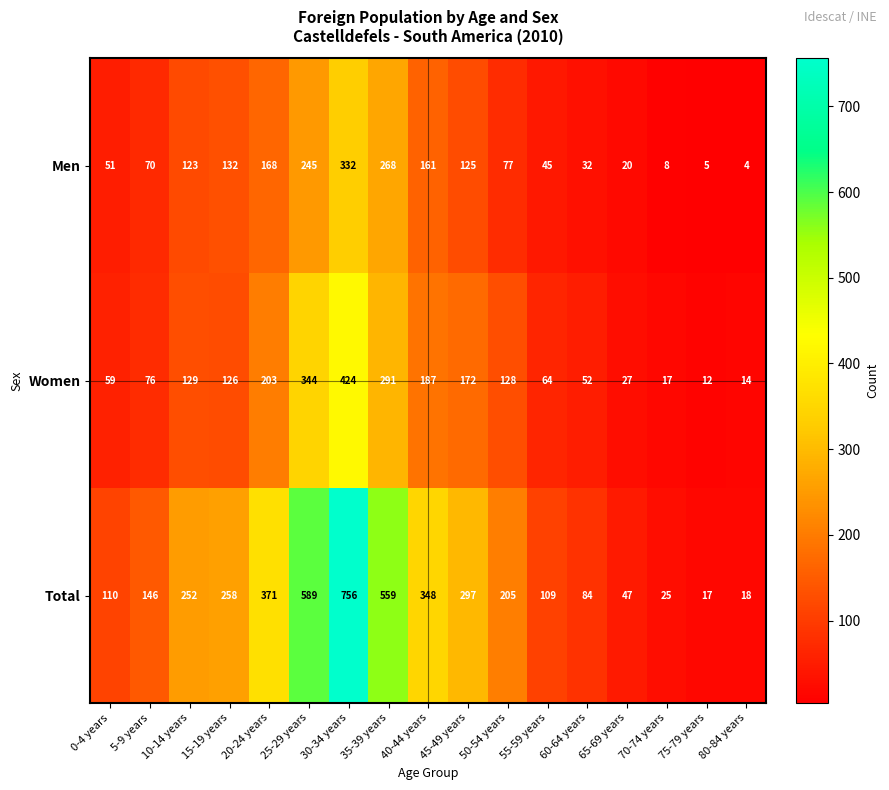

Rank the series at 5-9 years from lowest to highest value.

Men, Women, Total